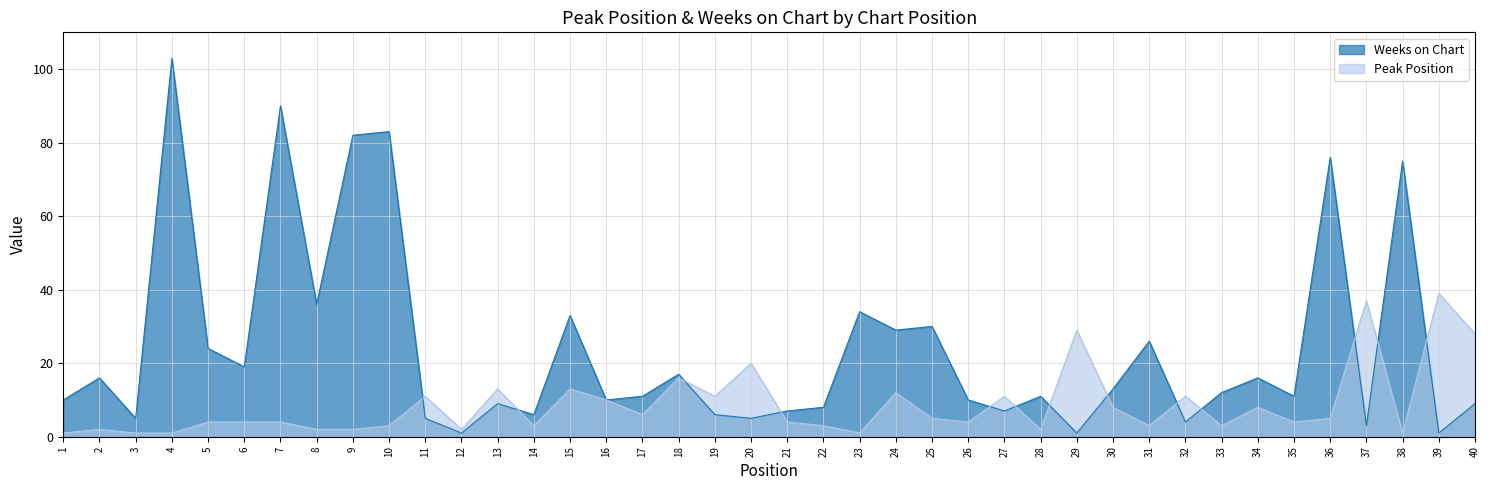

What is the sum of all Peak Position values?

347